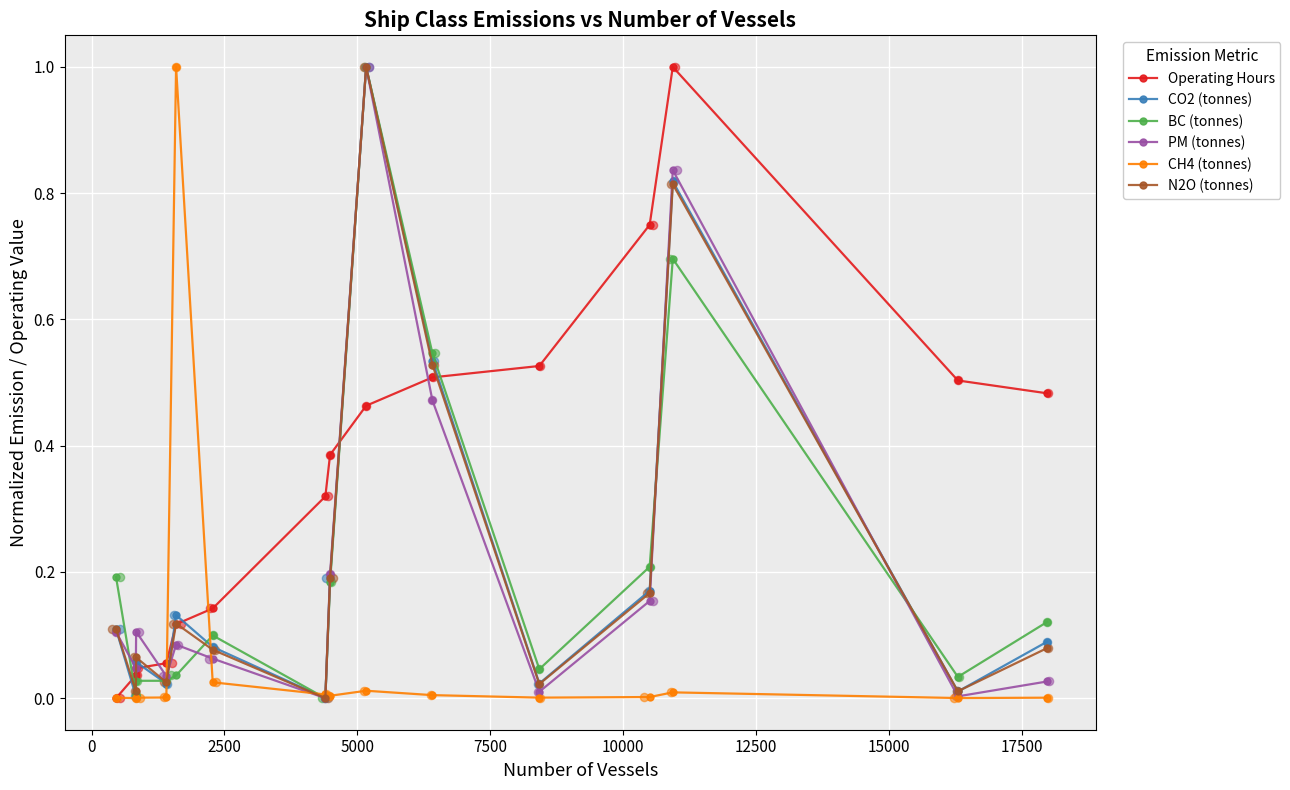

Which series has the largest total across all categories?

Operating Hours